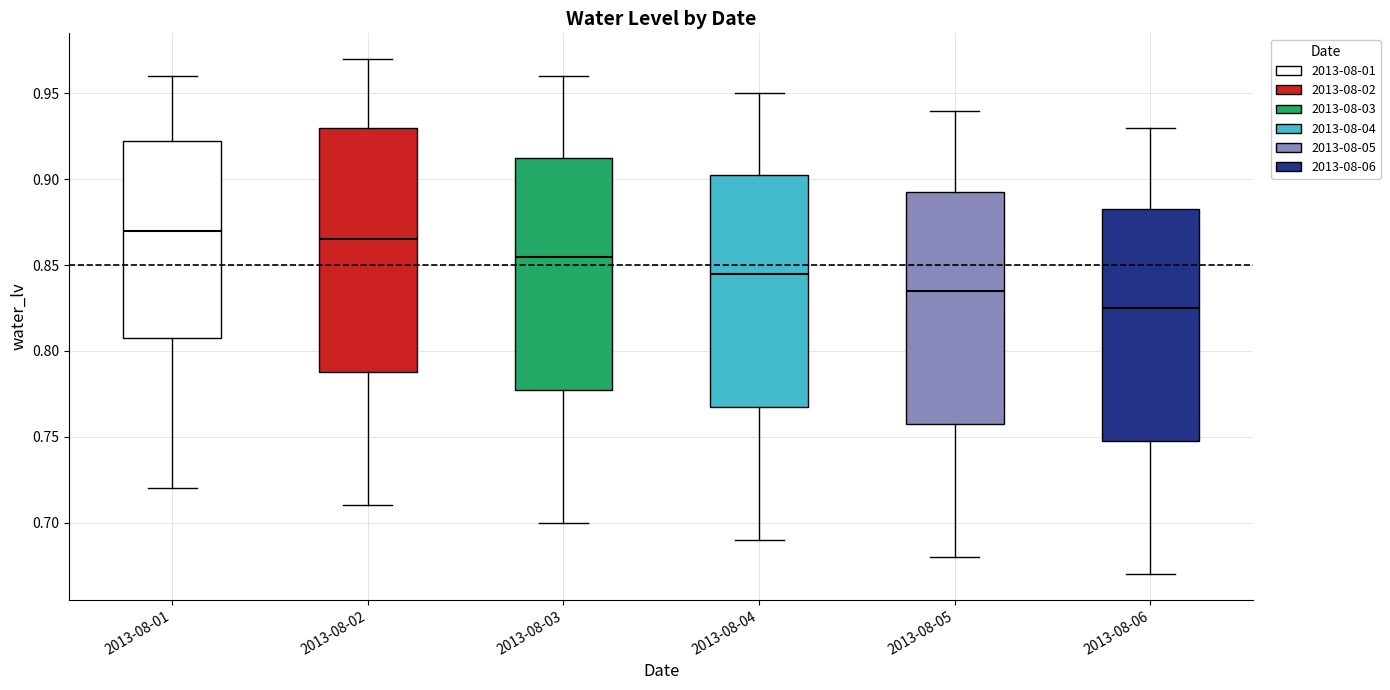

Reading left to right, transcribe this box plot: for each box, give where its median line is, the range the box spans, and where its two whiskers end, as read against the y-axis. The values are not printed on the chart, so give them approximately, as read against the axis.

2013-08-01: median 0.870, box 0.810 to 0.925, whiskers 0.720 to 0.960
2013-08-02: median 0.865, box 0.790 to 0.930, whiskers 0.710 to 0.970
2013-08-03: median 0.855, box 0.780 to 0.915, whiskers 0.700 to 0.960
2013-08-04: median 0.845, box 0.770 to 0.905, whiskers 0.690 to 0.950
2013-08-05: median 0.835, box 0.760 to 0.895, whiskers 0.680 to 0.940
2013-08-06: median 0.825, box 0.750 to 0.885, whiskers 0.670 to 0.930